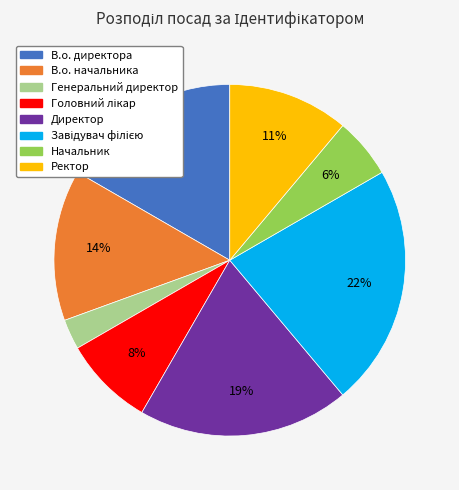

Does any single category account for the majority?

No